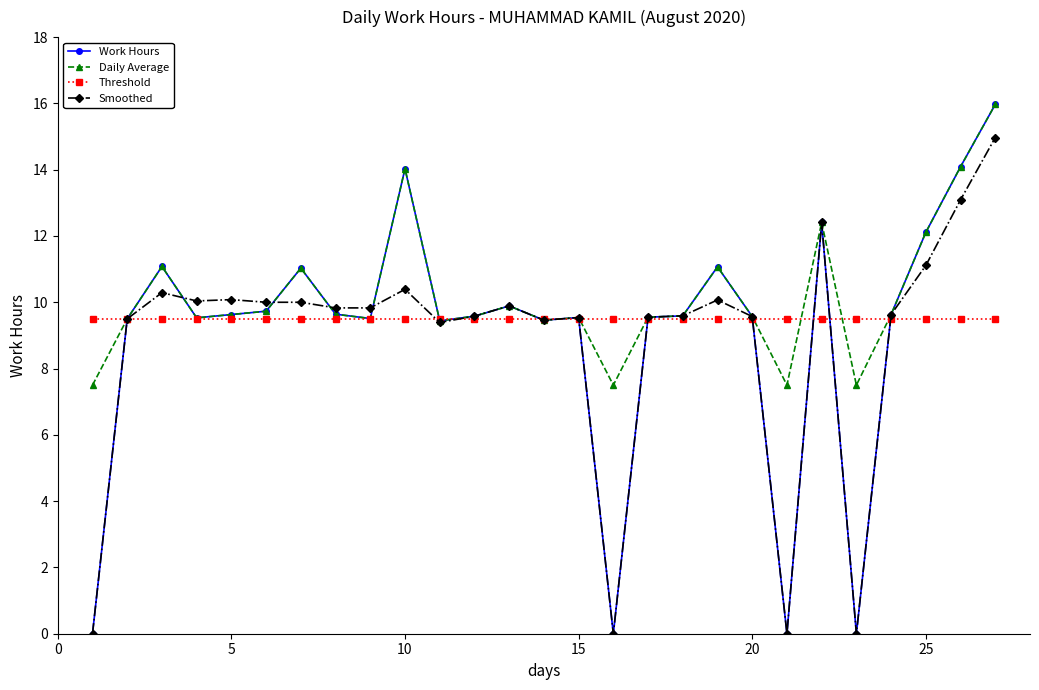

What is the lowest value of the Threshold series?

9.5